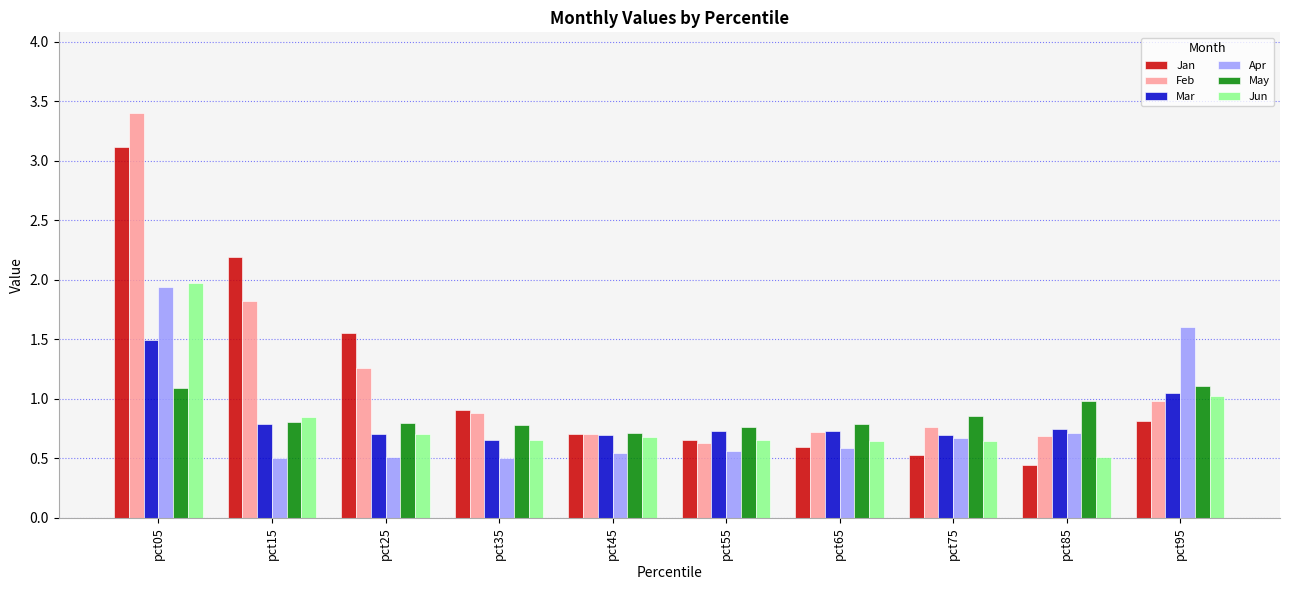

What is the total value across all series at pct75?

4.2